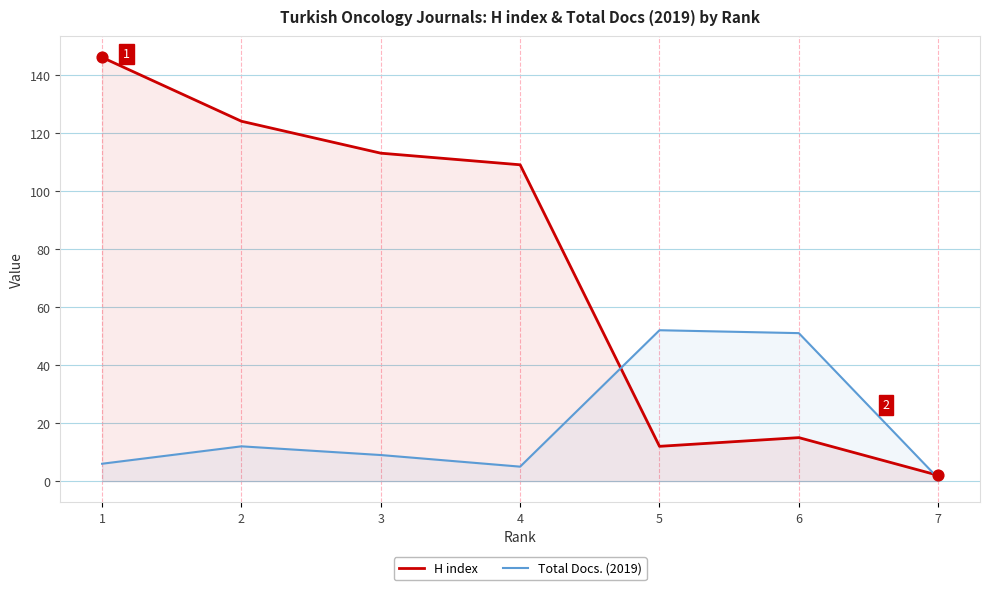

At how many categories does at least one series exceed 142?

1